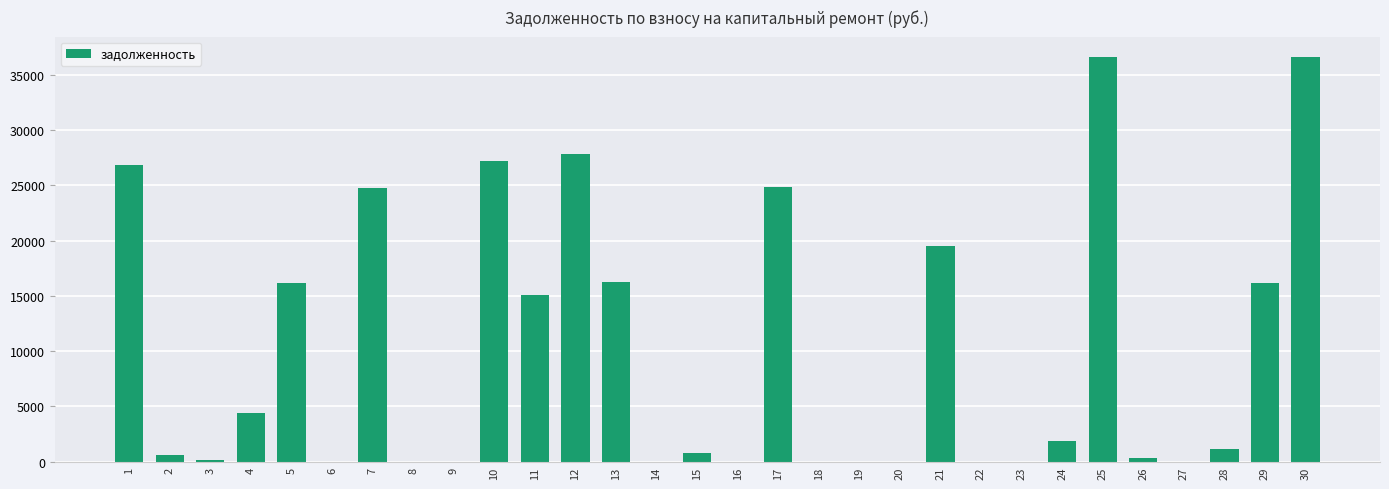

What is the greatest value displayed?

36637.2